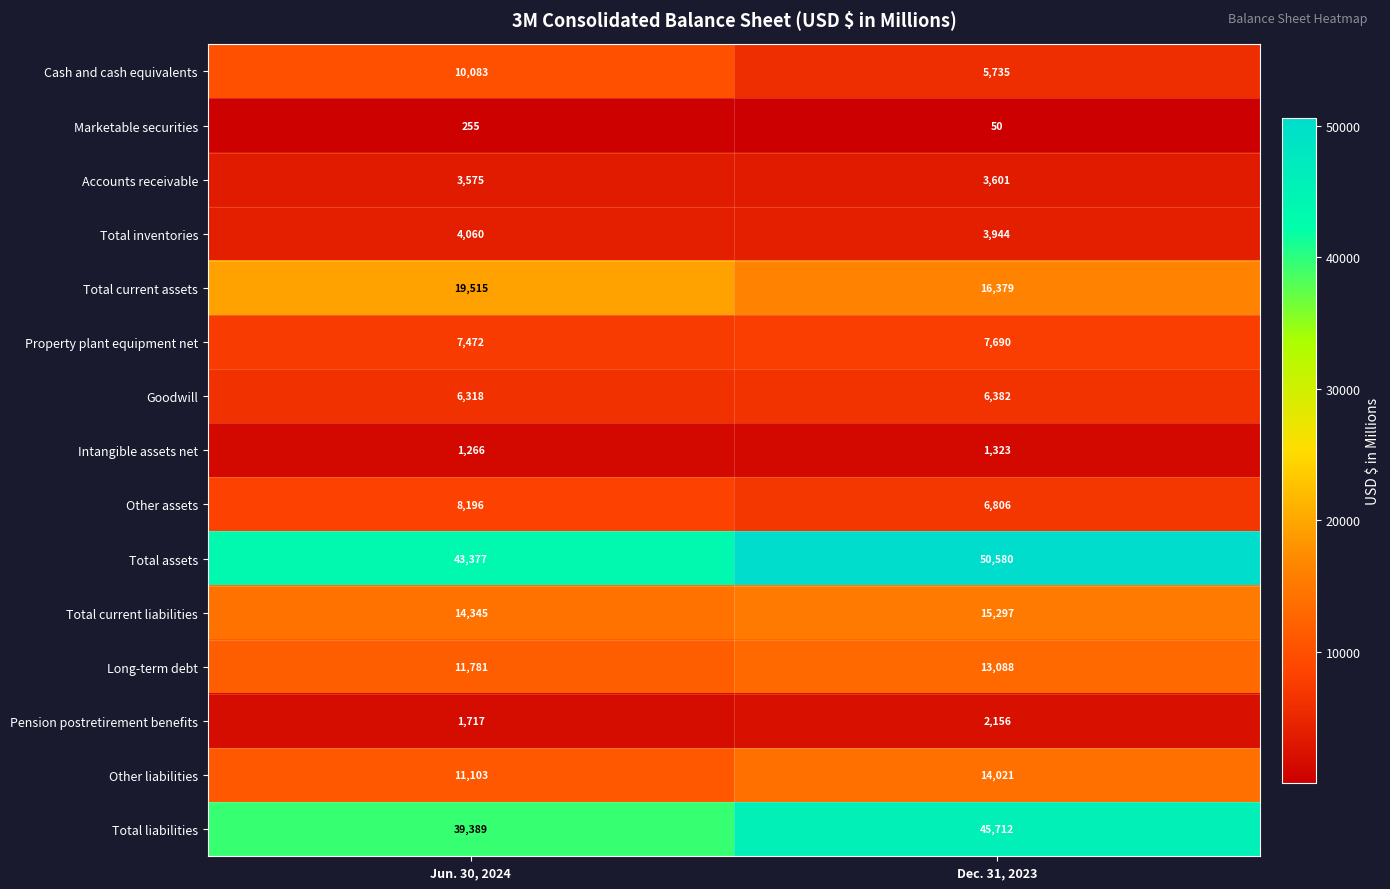

What is the total value across all series at Jun. 30, 2024?

182452